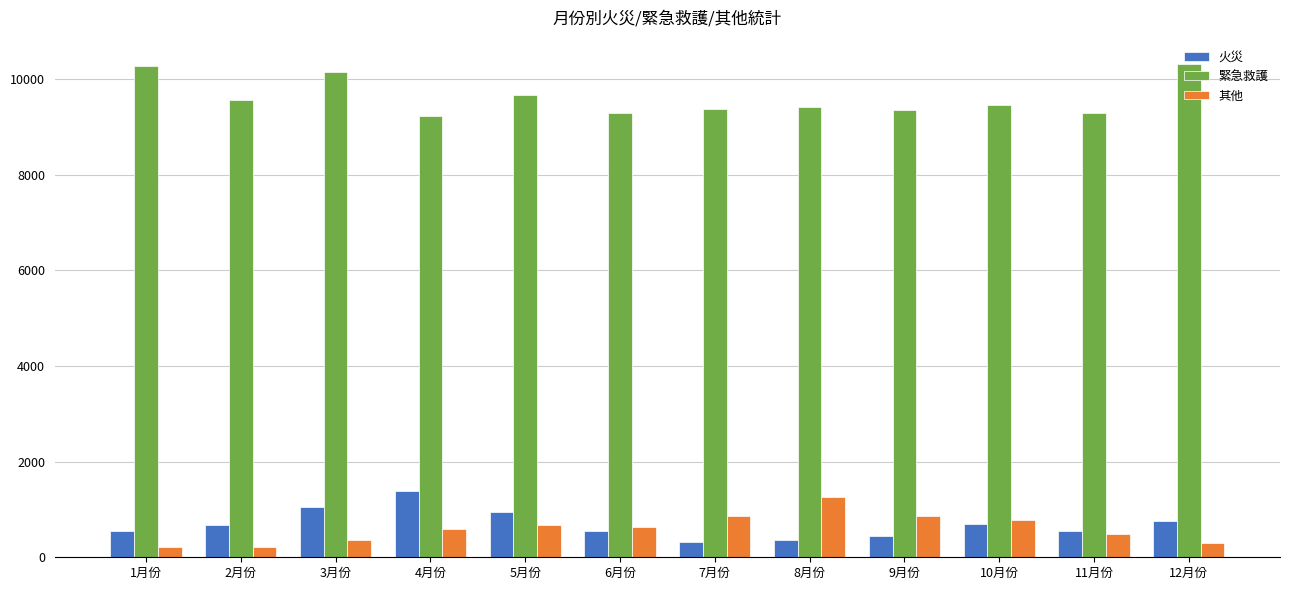

Which series has the largest total across all categories?

緊急救護